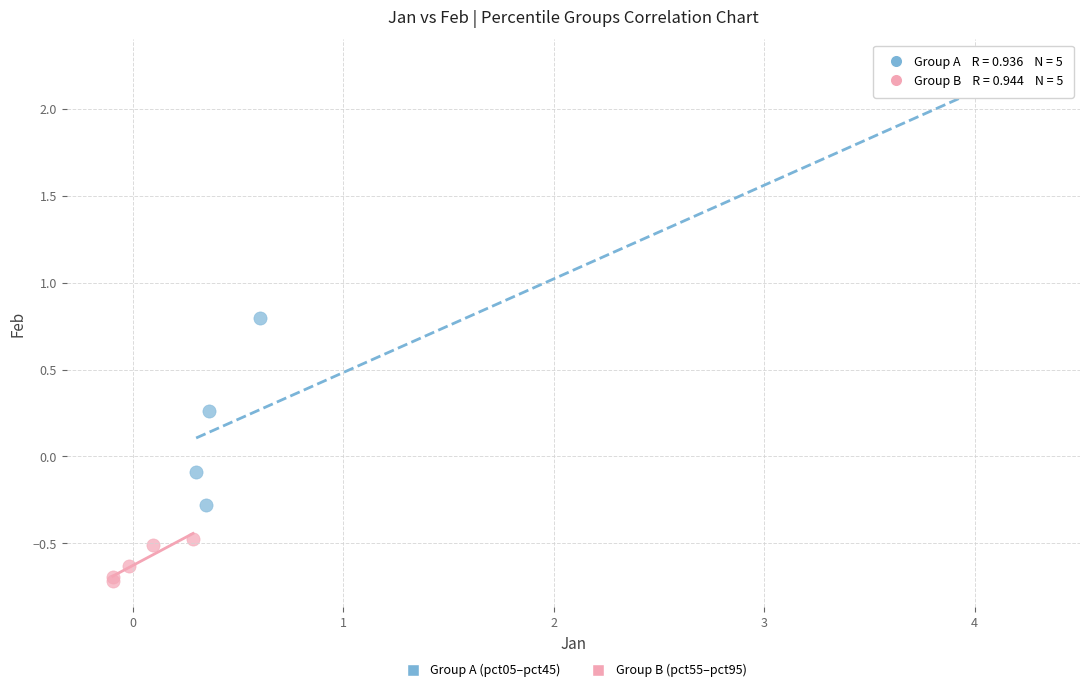

Which series contains the lowest Y value?

Group B (pct55–pct95)